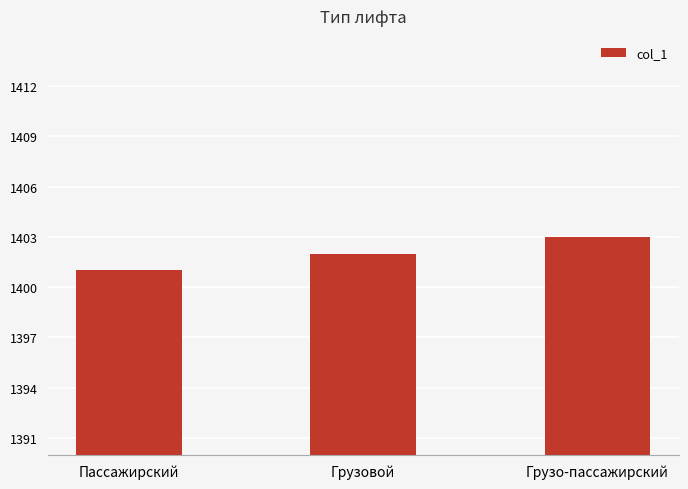

What is the value of the 1st bar from the left?

1401